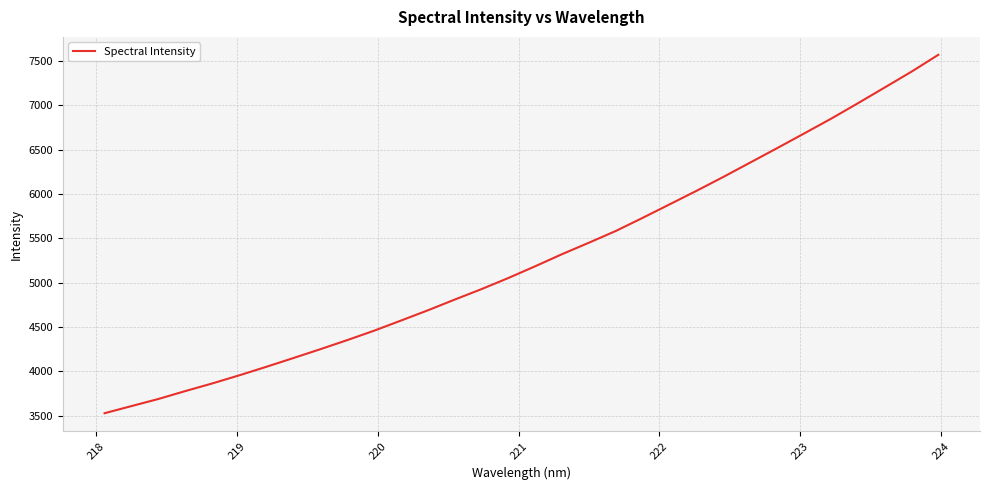

What is the greatest value displayed?

7567.0